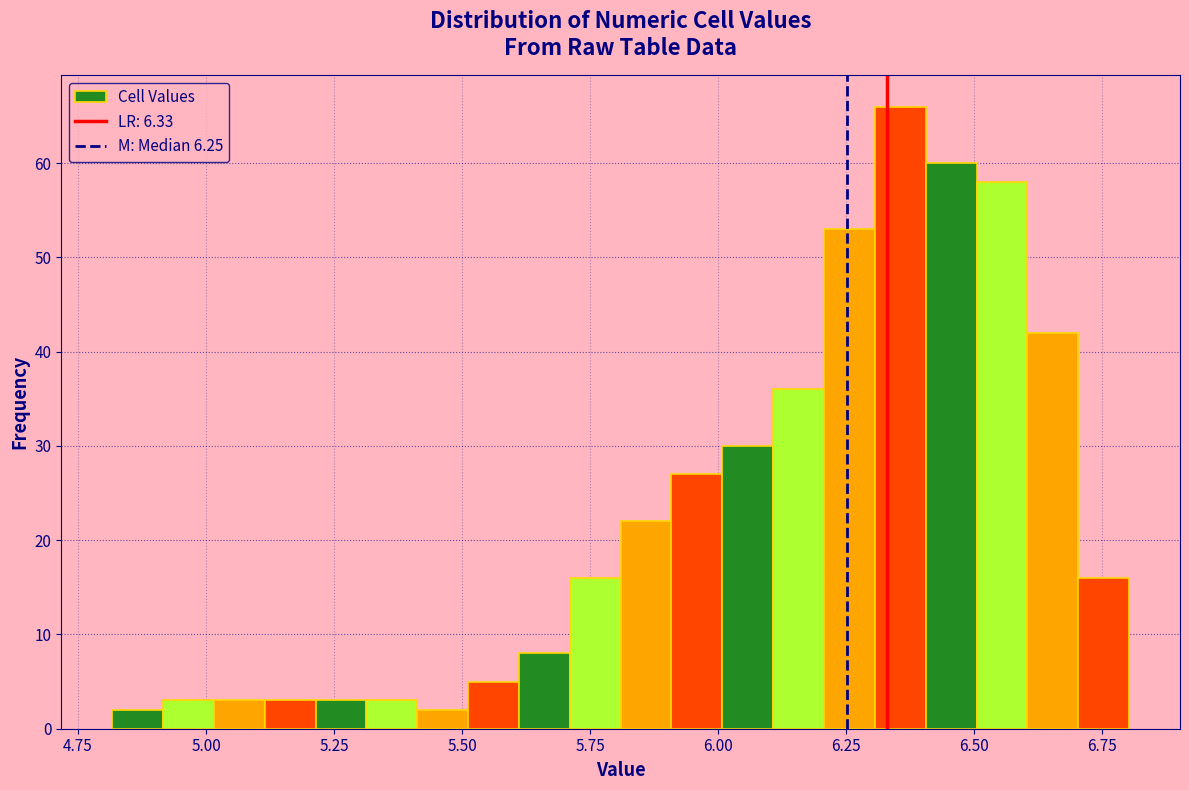

Read against the x-axis, roughly where is the centre of the tallest bar?

6.35